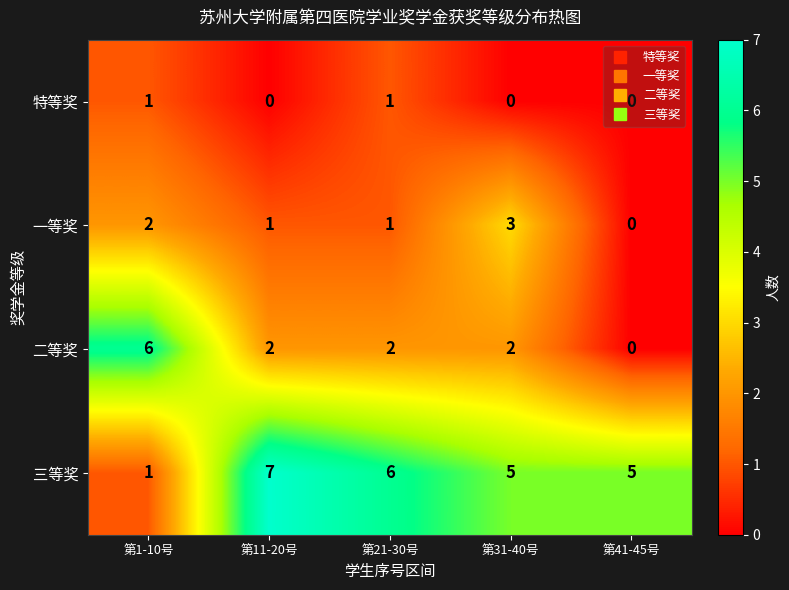

How many data points in 一等奖 are less than 1?

1